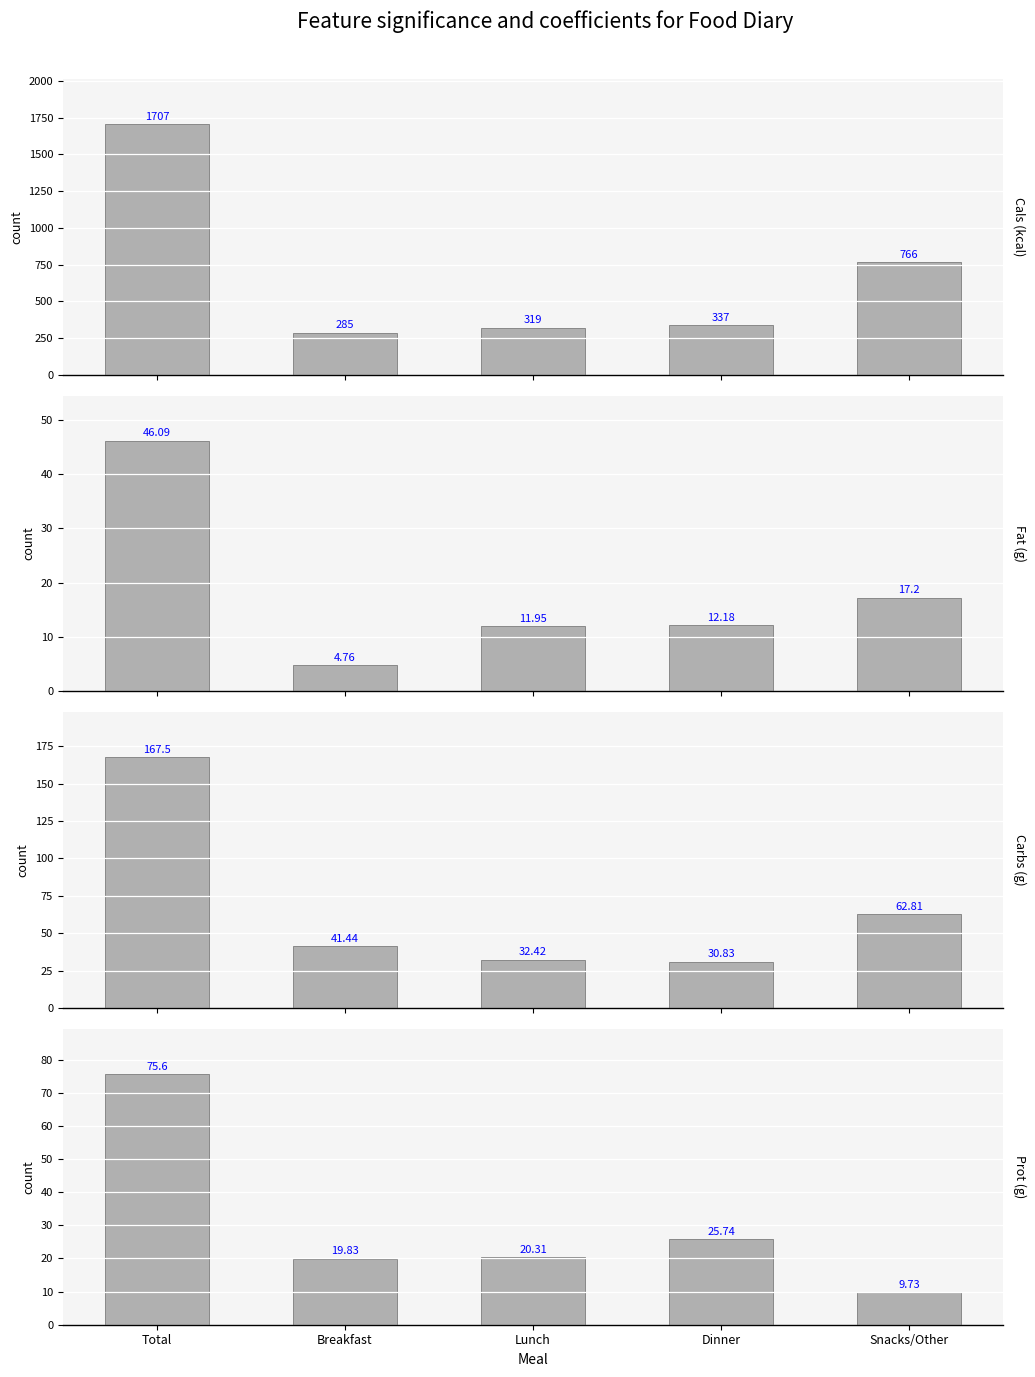

The value of Fat (g) at Dinner is 21.1. True or false?

False